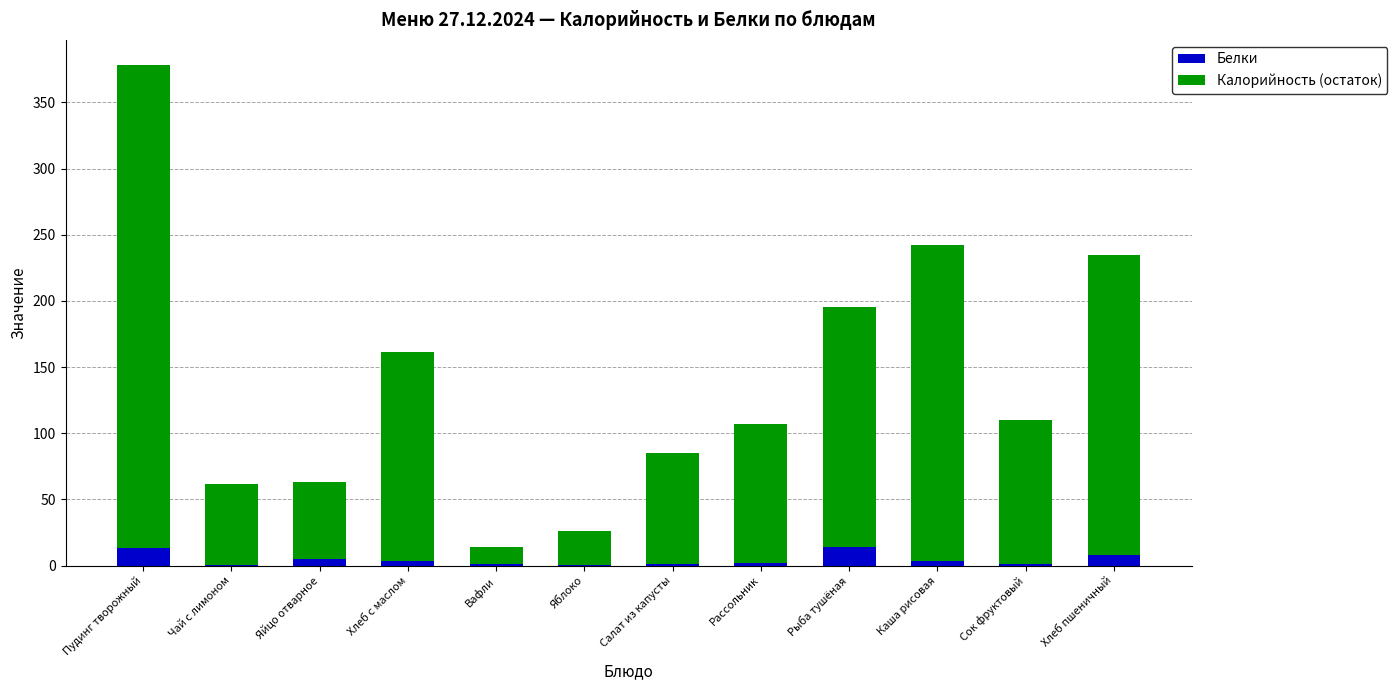

Count the number of categories in the chart.

12